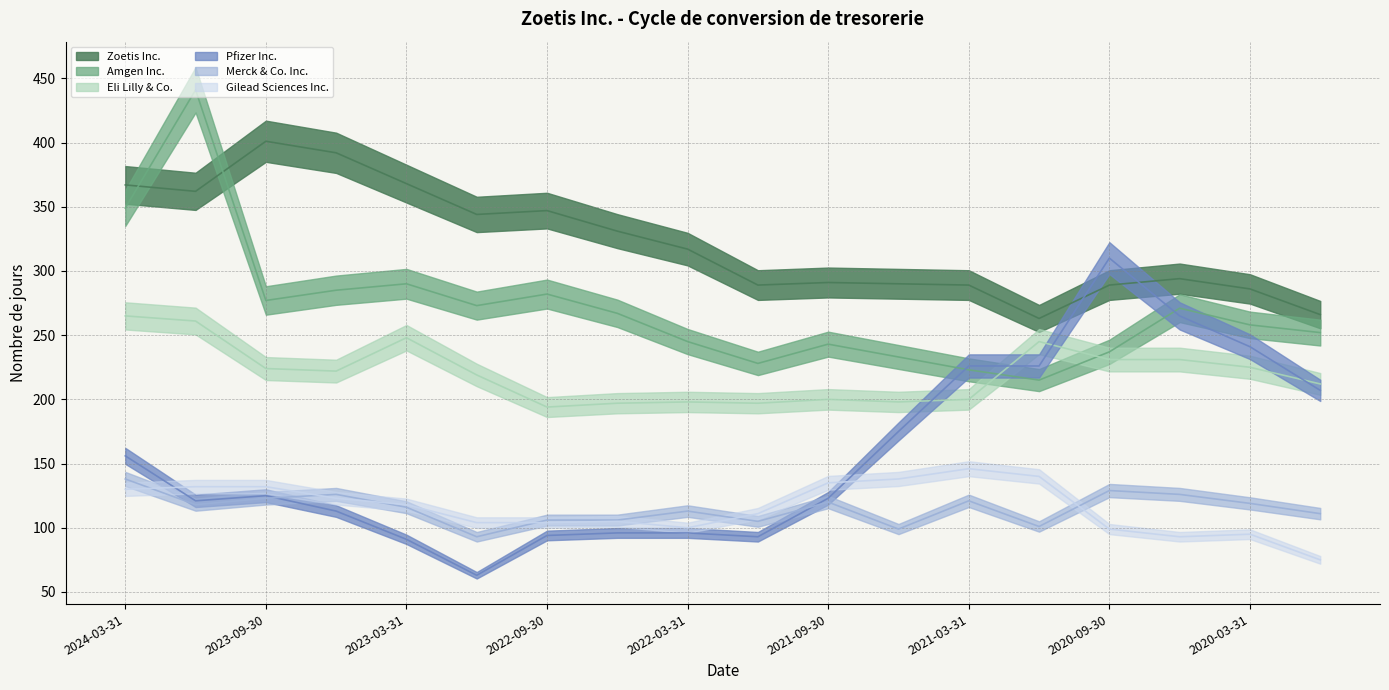

Which category has the lowest value across all series?

2022-12-31